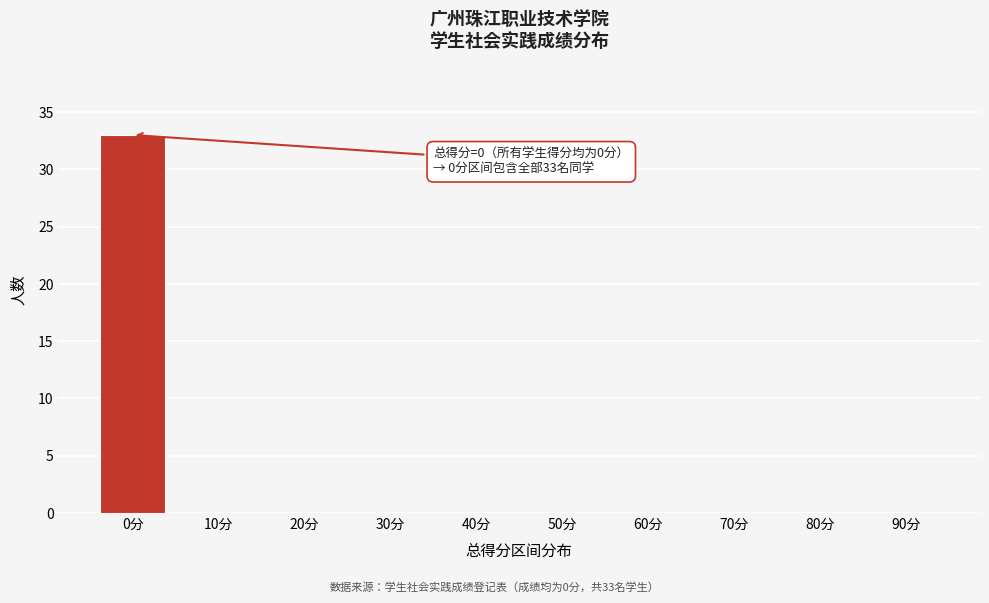

Reading left to right, list all the values displayed in this chart.

0分=33	10分=0	20分=0	30分=0	40分=0	50分=0	60分=0	70分=0	80分=0	90分=0